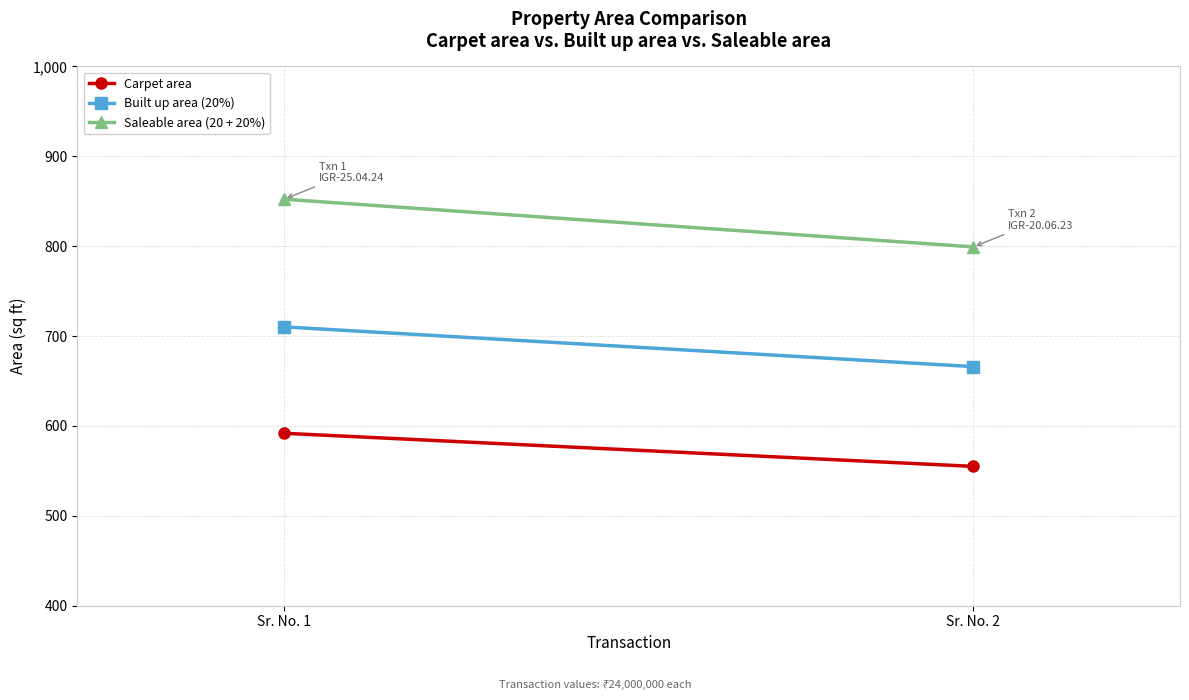

What is the sum of the Built up area (20%) values at Sr. No. 2 and Sr. No. 1?

1376.2